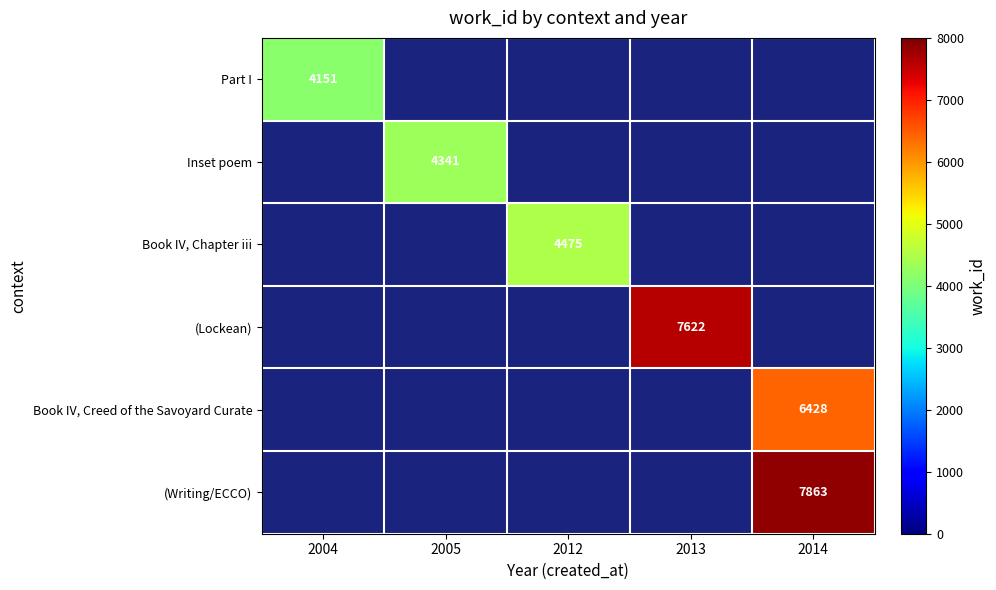

How many series are shown in this chart?

6